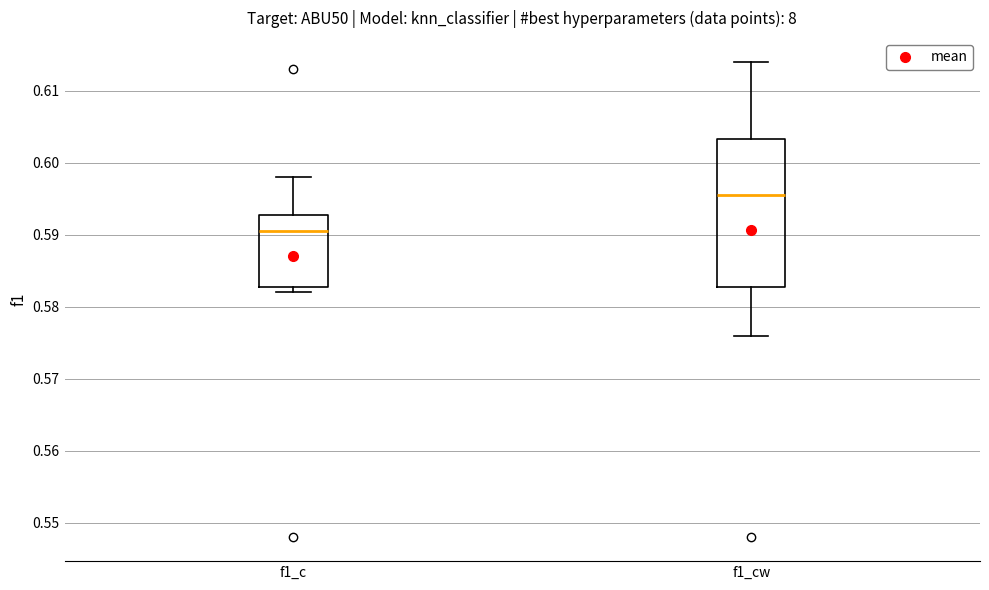

Which box is the tallest, from its lower edge to its upper edge?

f1_cw